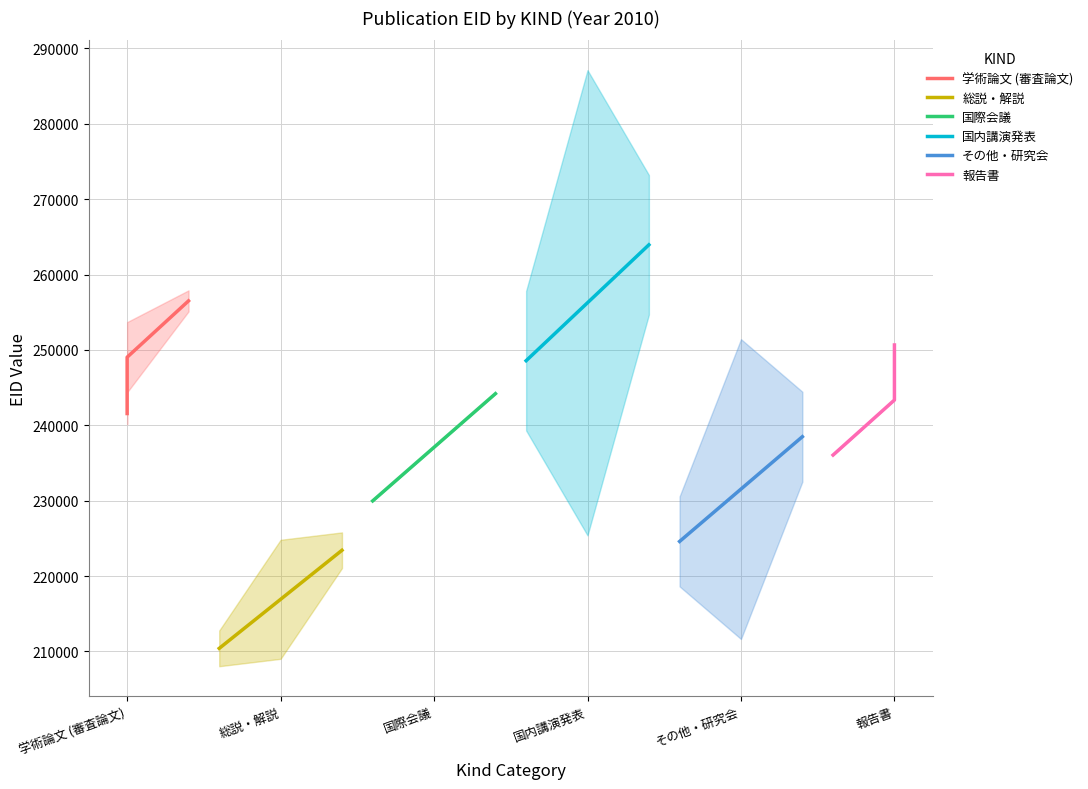

What is the difference between the maximum and minimum values in the 国内講演発表 series?

15375.3